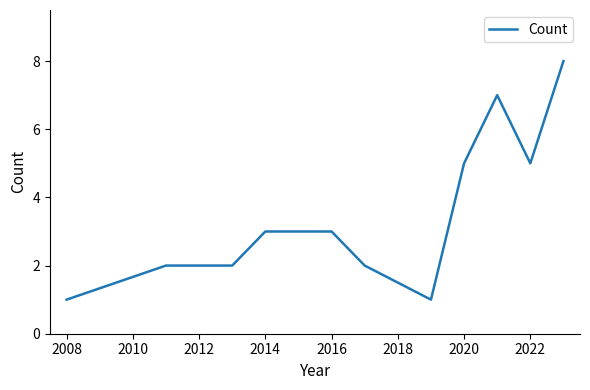

What is the difference between the maximum and minimum values?

7